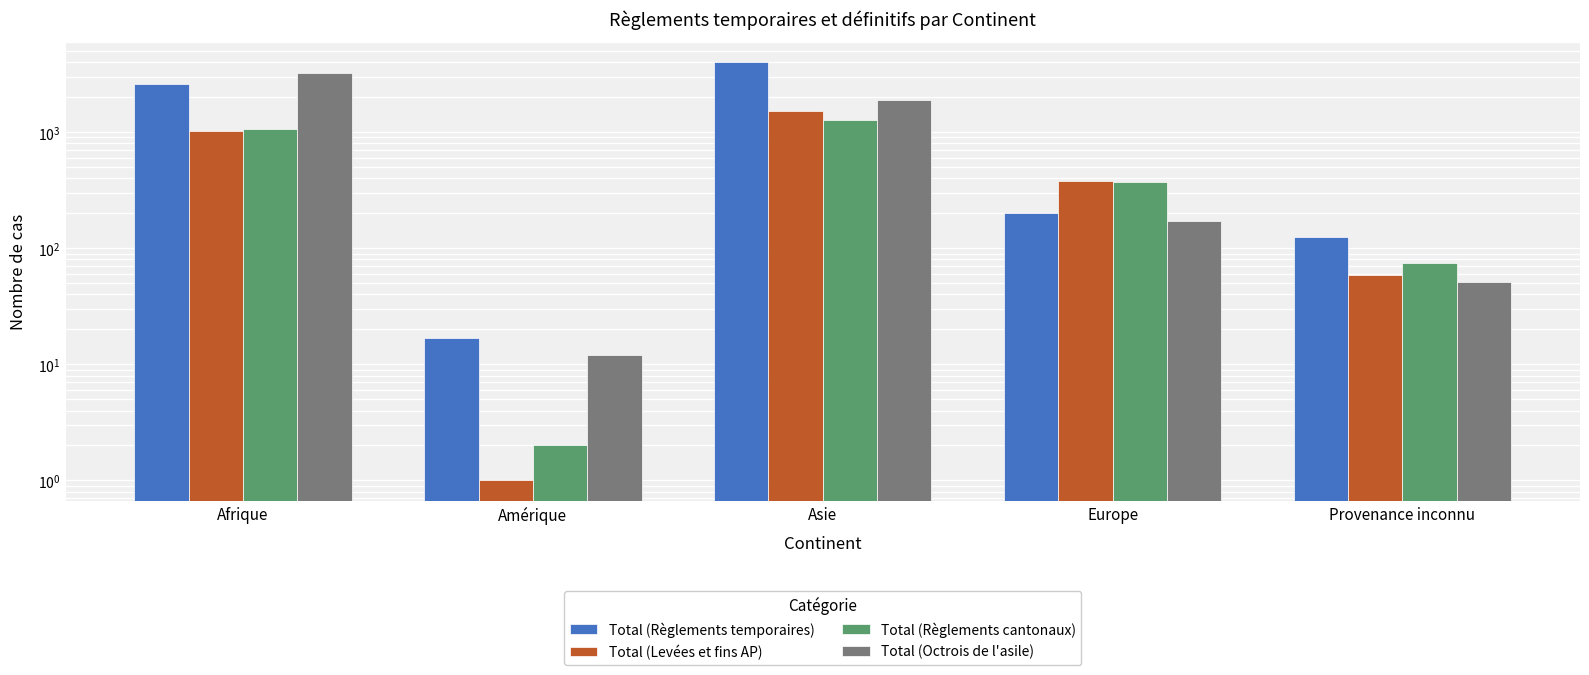

What is the label of the 3rd bar from the right?

Asie